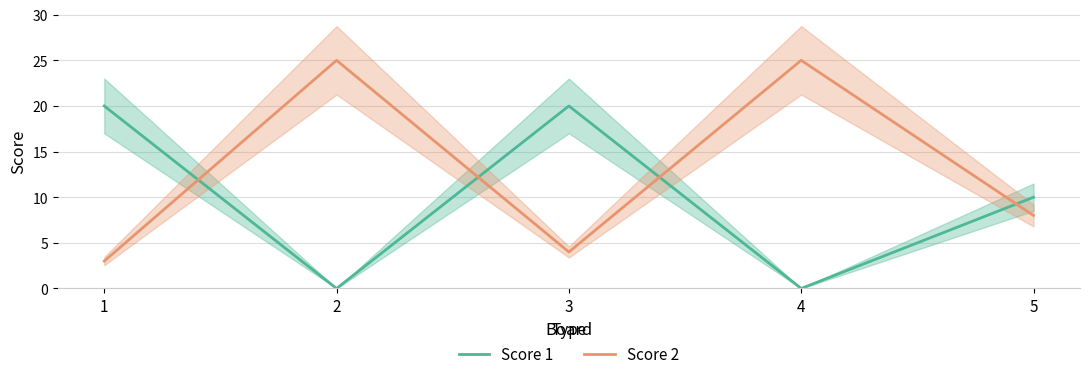

After their last crossing, which series has the higher values: Score 1 or Score 2?

Score 1